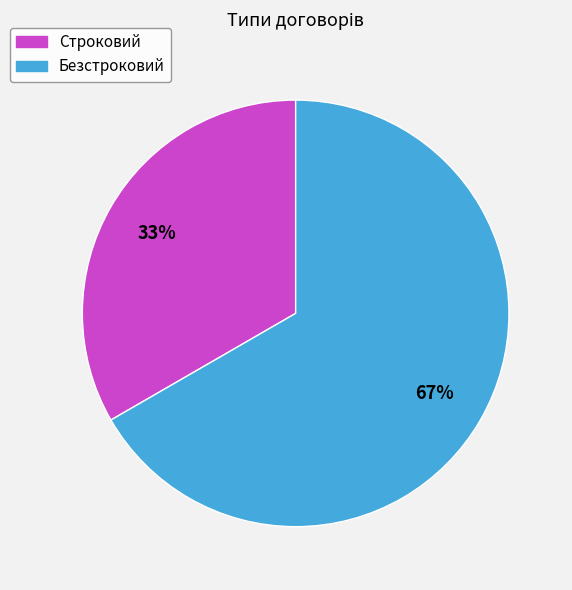

True or false: Безстроковий accounts for 67% of the total.

True